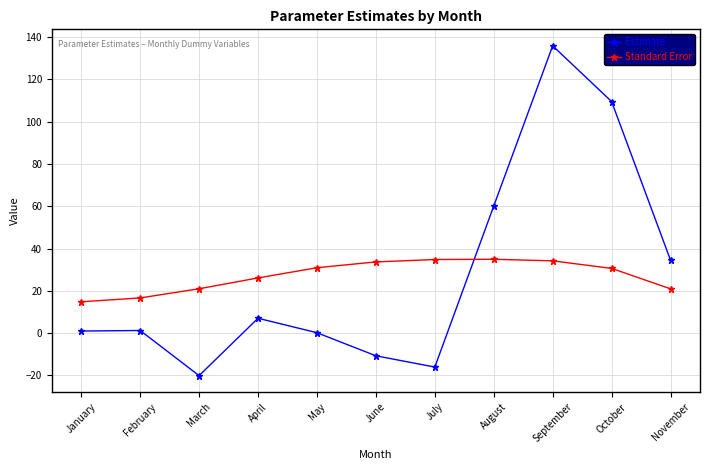

Is this an area chart (filled region under the line)?

No